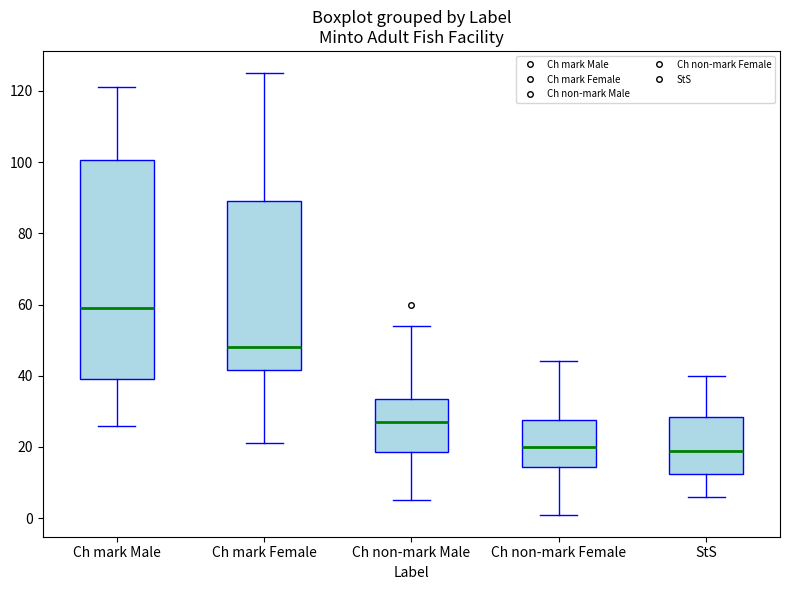

Reading left to right, read every box against the y-axis: the position of its median line, the range the box covers, and the ends of its whiskers. The values are not printed on the chart, so give them approximately, as read against the axis.

Ch mark Male: median 60, box 40 to 100, whiskers 26 to 122
Ch mark Female: median 48, box 42 to 90, whiskers 22 to 126
Ch non-mark Male: median 28, box 18 to 34, whiskers 6 to 54
Ch non-mark Female: median 20, box 14 to 28, whiskers 2 to 44
StS: median 20, box 12 to 28, whiskers 6 to 40